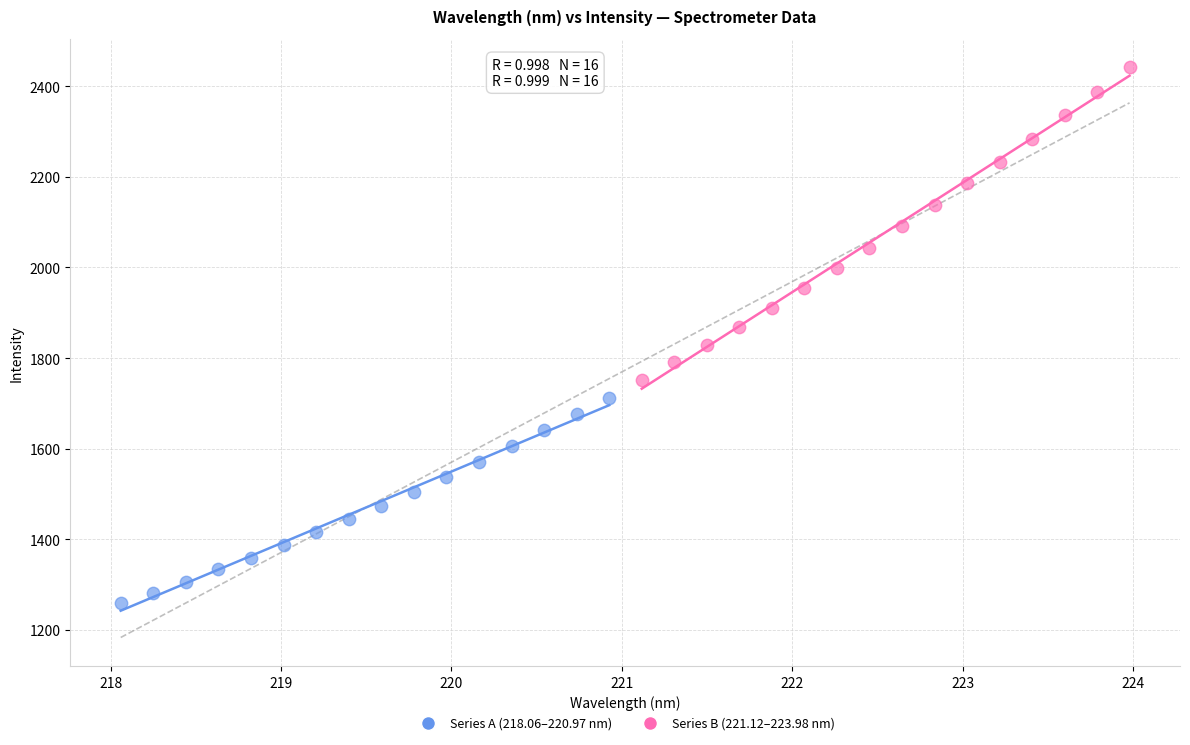

Which series reaches the maximum Y coordinate?

Series B (221.12–223.98 nm)